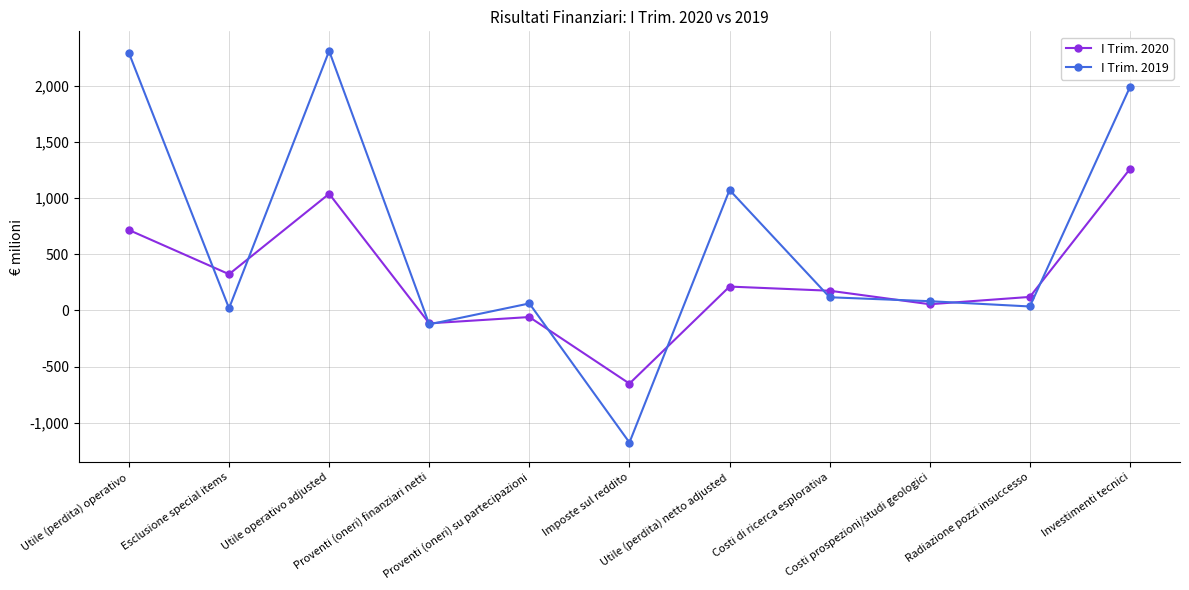

Where is the first local maximum for I Trim. 2020?

Utile operativo adjusted